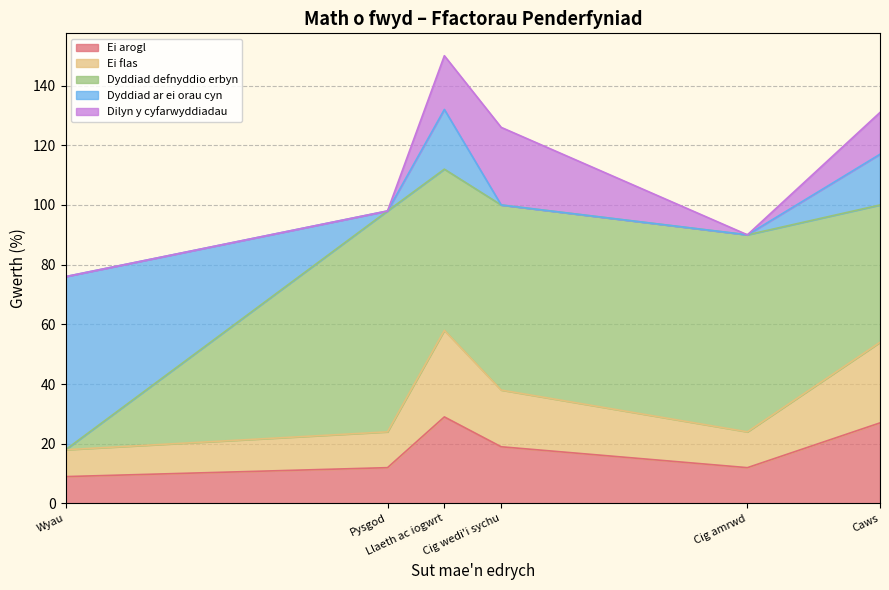

Which series changed the most between Wyau and Pysgod?

Dyddiad defnyddio erbyn